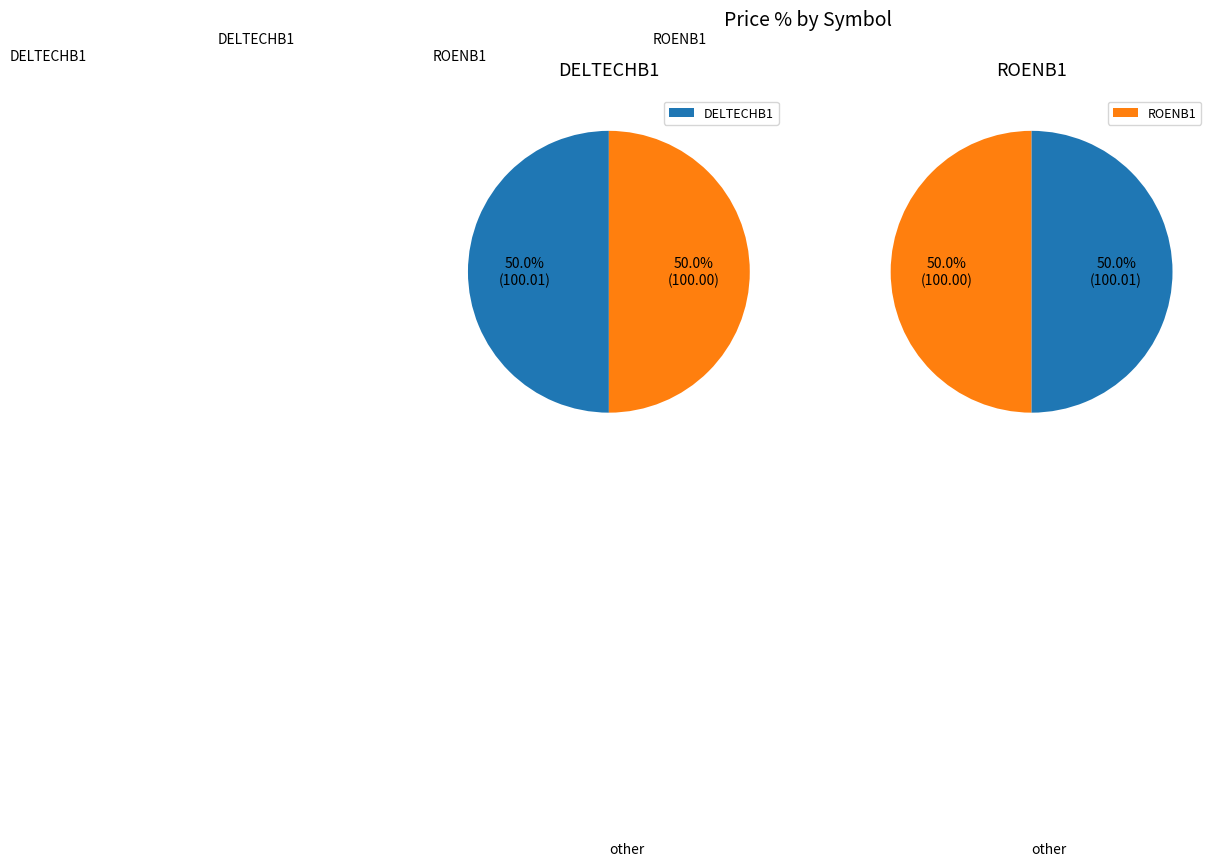

To the nearest percent, what portion does DELTECHB1 represent?

50%